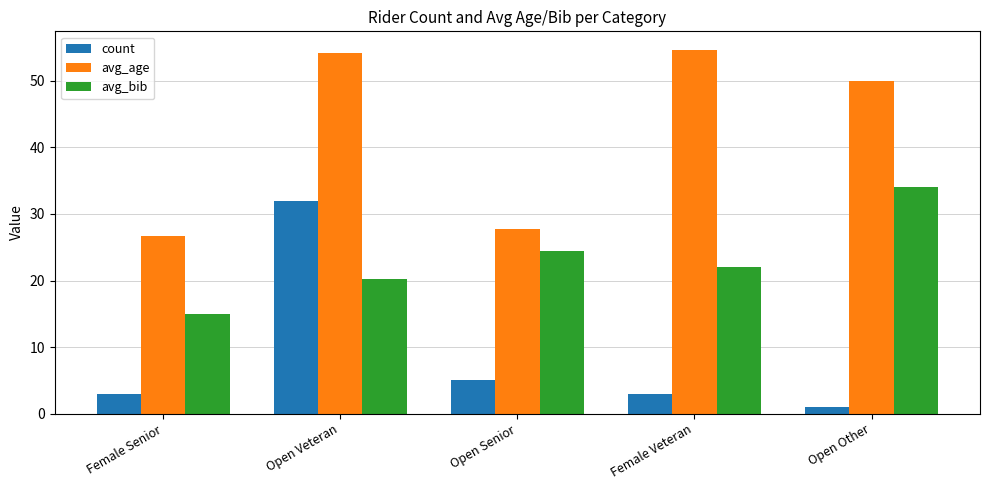

What is the approximate value of avg_age at Female Senior?

26.7